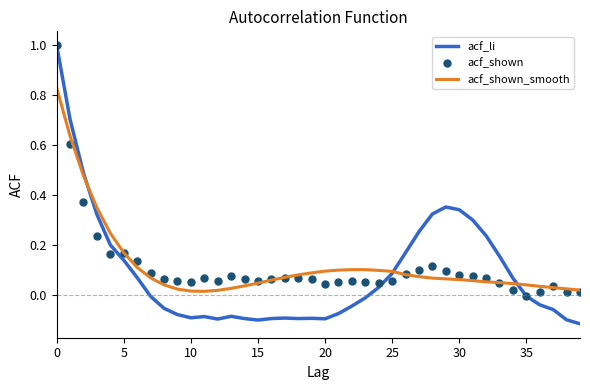

What is the maximum value for acf_li?

1.0